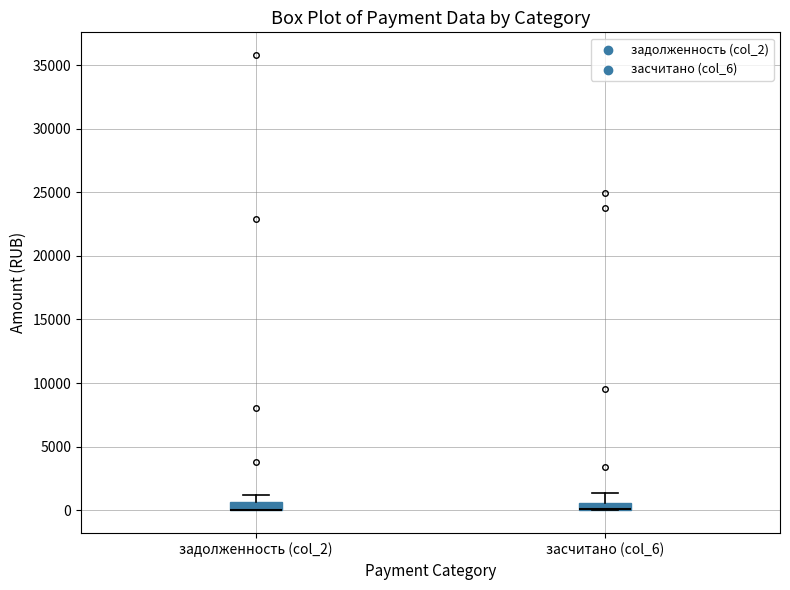

Where is the lower edge of the box for задолженность (col_2) on the y-axis? The values are not printed on the chart, so give them approximately, as read against the axis.

0